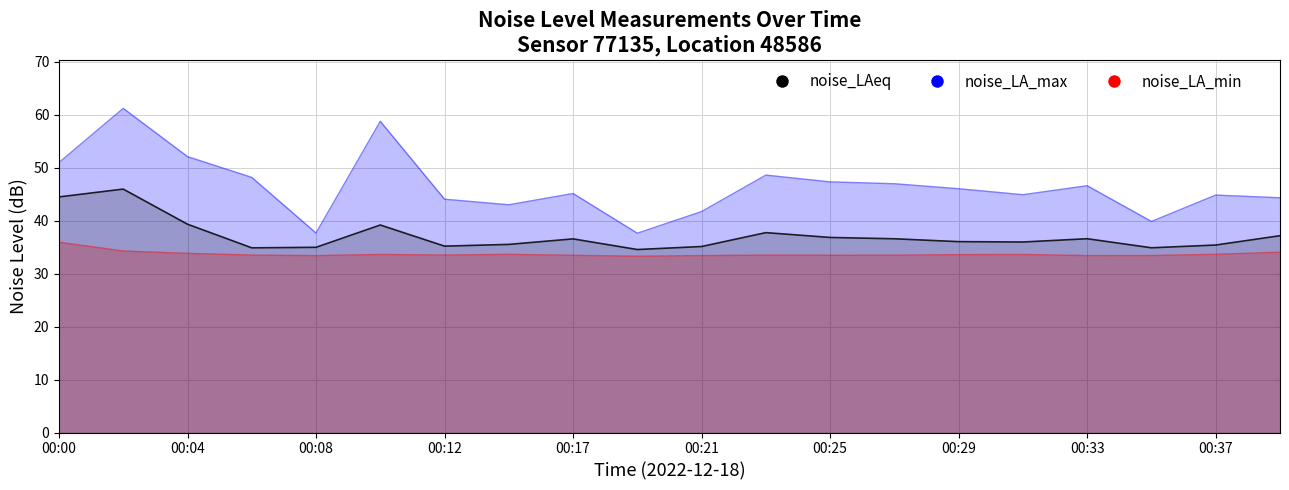

How many data points in noise_LAeq are less than 36?

9